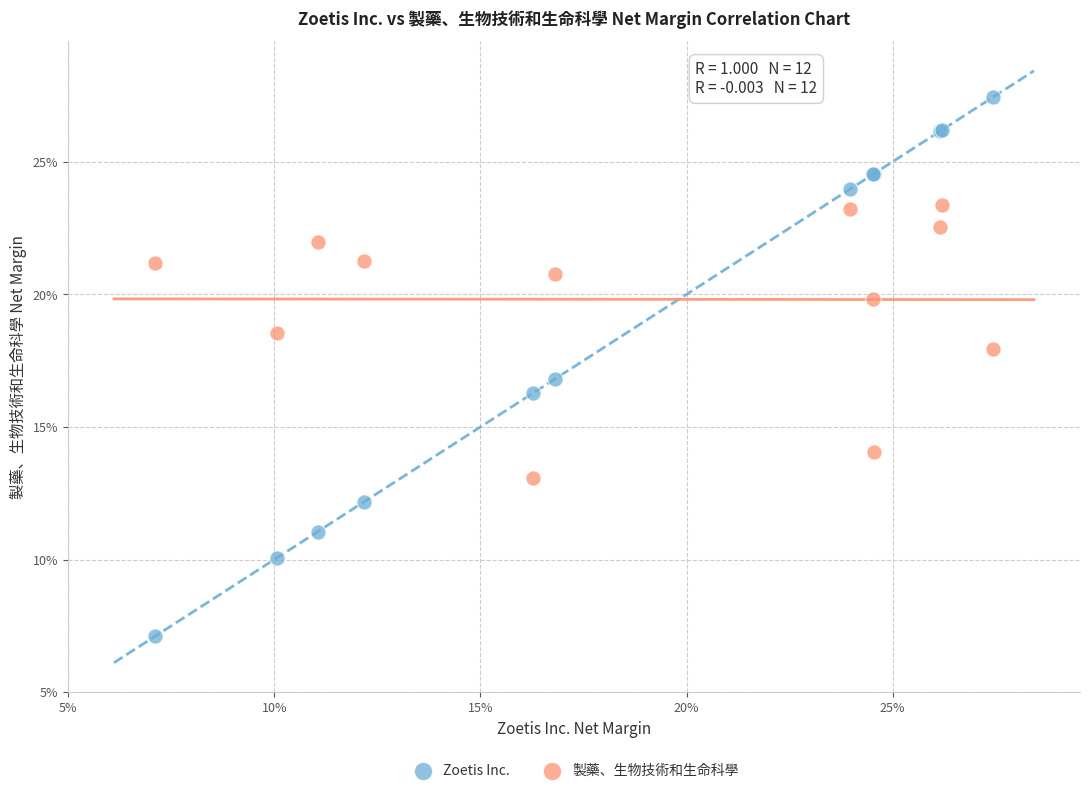

Which series reaches the minimum Y coordinate?

Zoetis Inc.